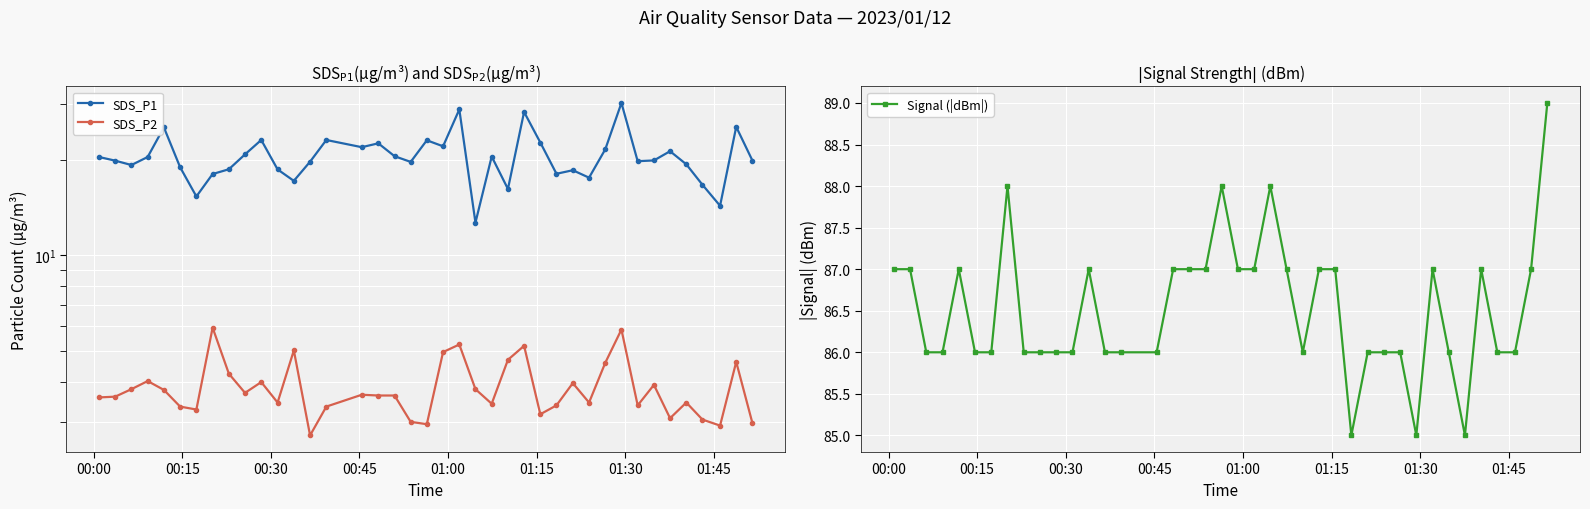

What are all the series names shown in the legend?

SDS_P1, SDS_P2, Signal (|dBm|)